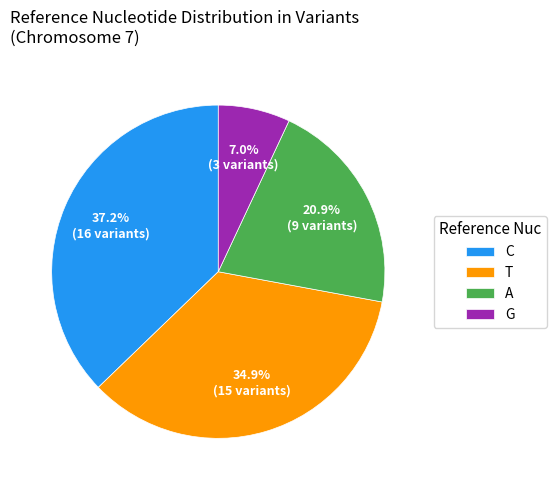

Rank the categories by value from lowest to highest.

G, A, T, C